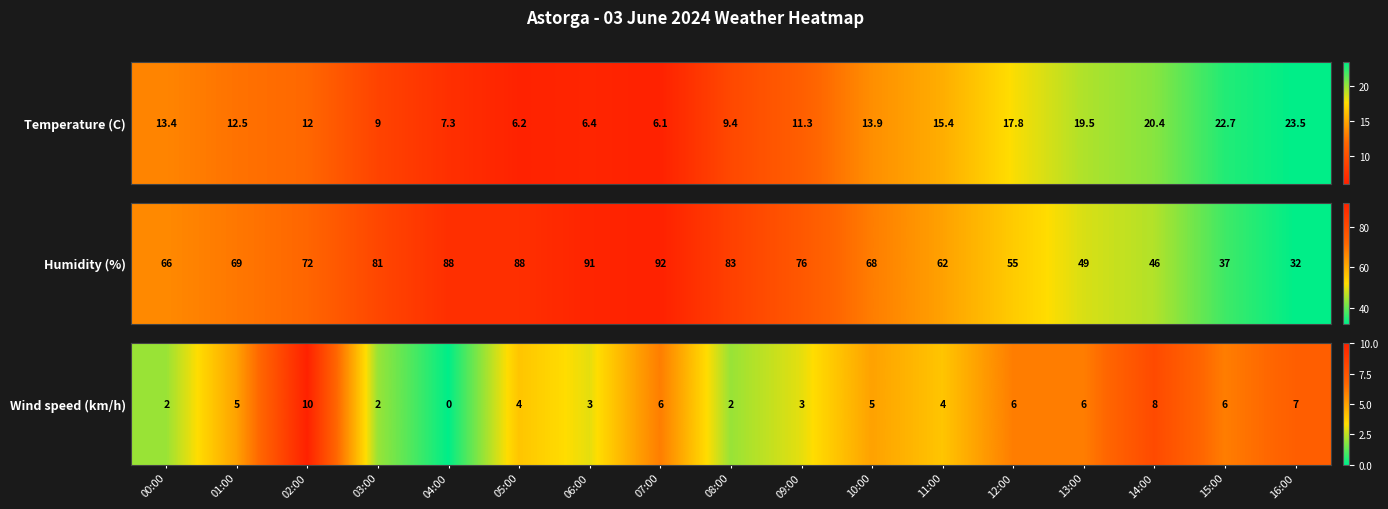

Where does the data first go above 5?

02:00